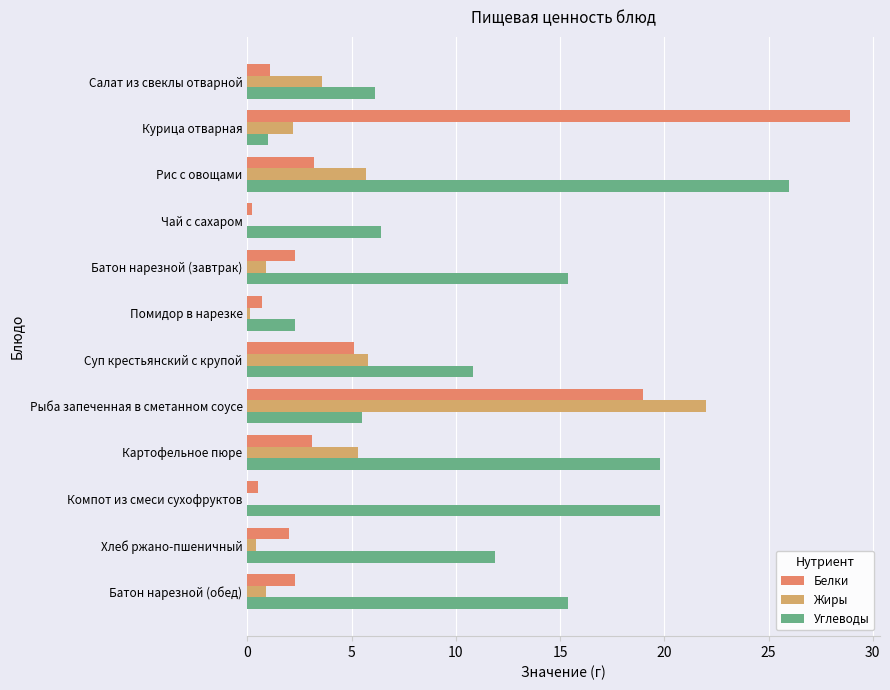

At which label does Белки reach its peak?

Курица отварная